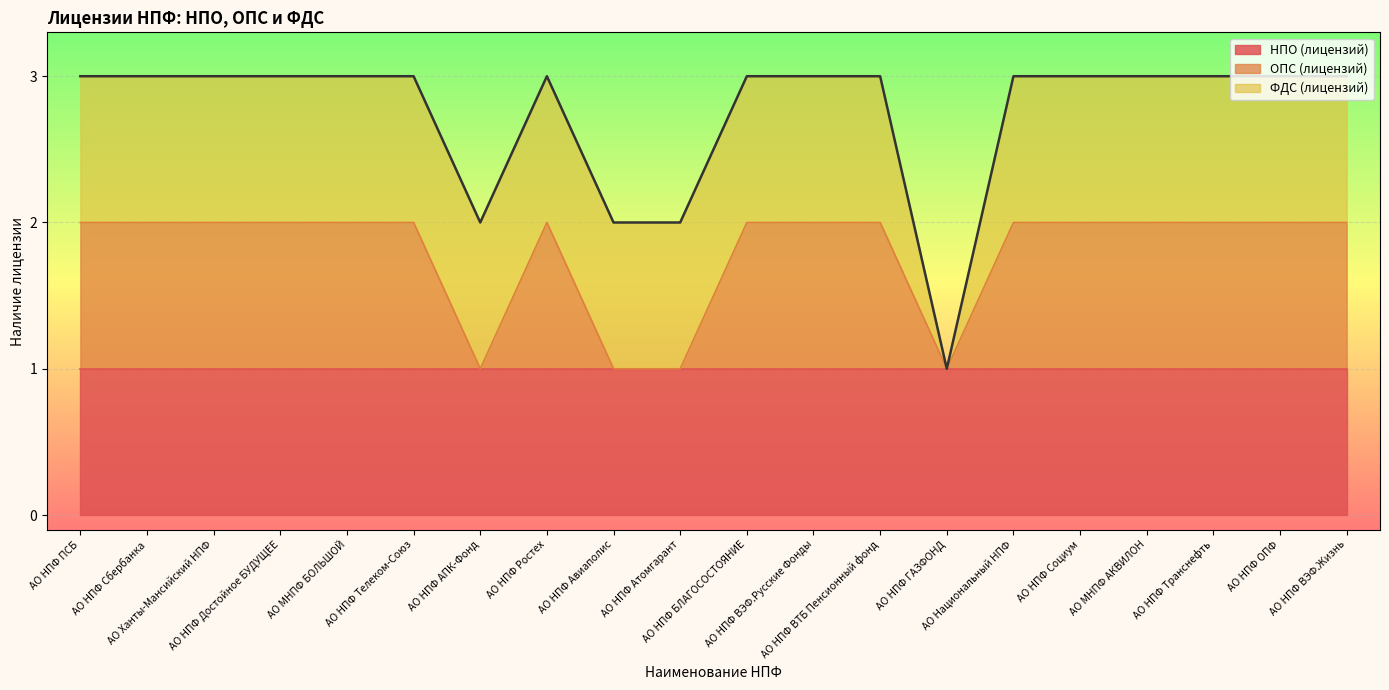

How many data points in ФДС (лицензий) are less than 1?

1